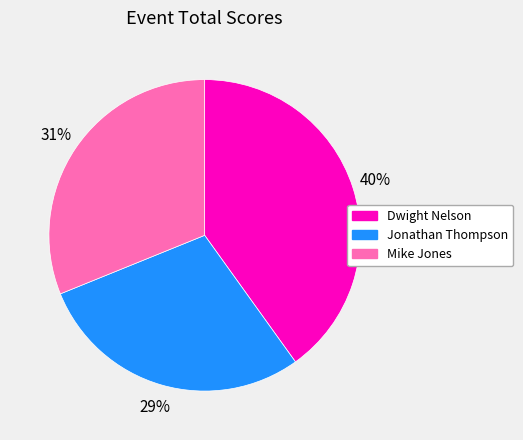

How many slices are in this pie chart?

3